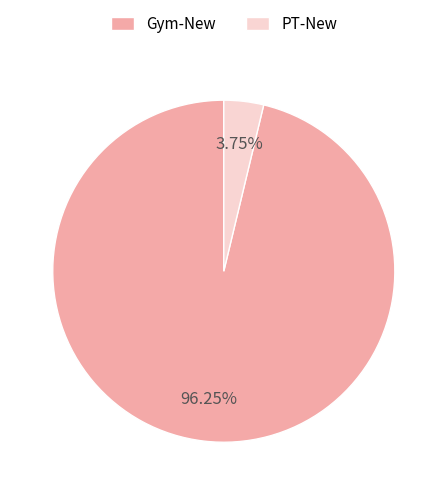

Which slice is the largest?

Gym-New